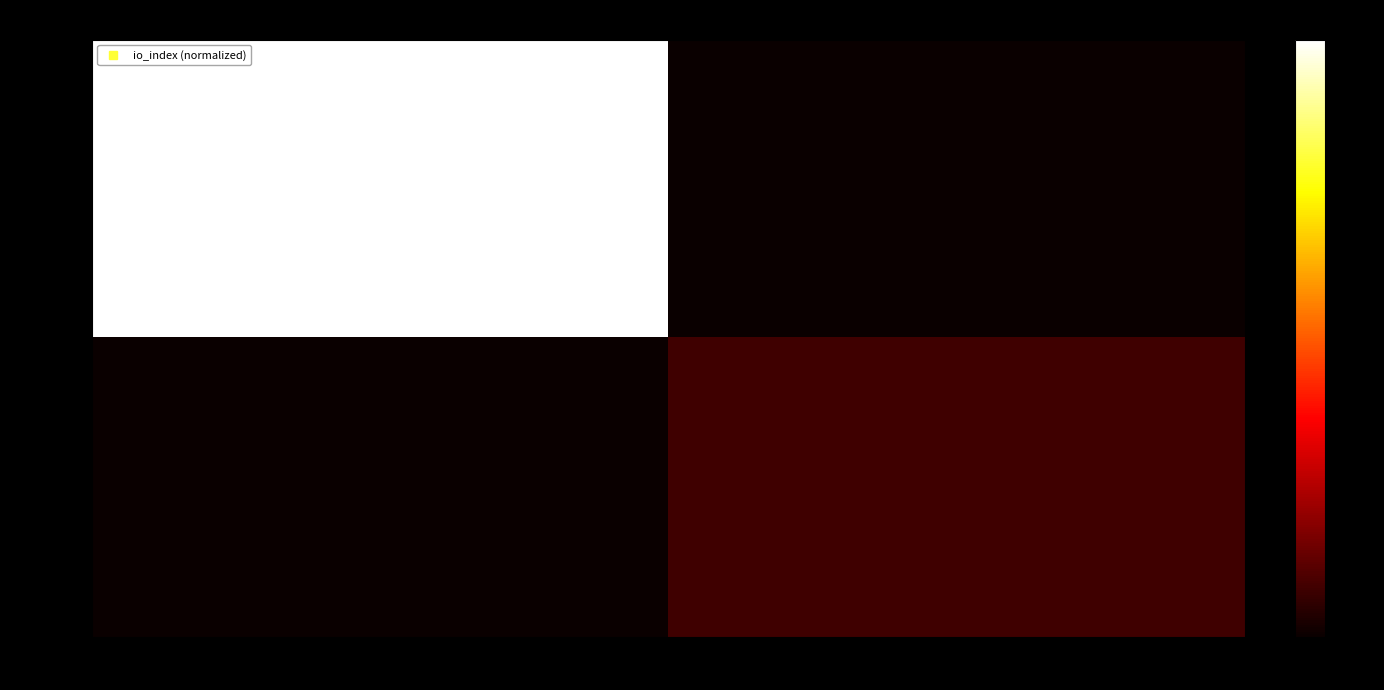

Which category has the lowest value across all series?

1